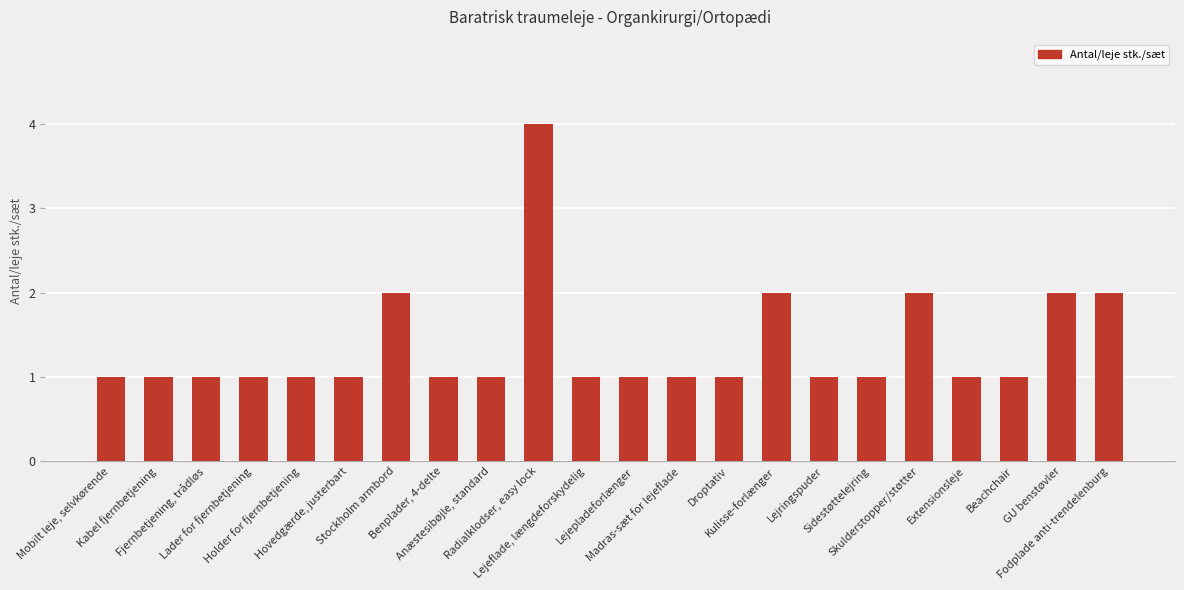

Reading right to left, what are all the values shown in this chart?

Fodplade anti-trendelenburg=2	GU benstøvler=2	Beachchair=1	Extensionsleje=1	Skulderstopper/støtter=2	Sidestøttelejring=1	Lejringspuder=1	Kulisse-forlænger=2	Droptativ=1	Madras-sæt for lejeflade=1	Lejepladeforlænger=1	Lejeflade, længdeforskydelig=1	Radialklodser, easy lock=4	Anæstesibøjle, standard=1	Benplader, 4-delte=1	Stockholm armbord=2	Hovedgærde, justerbart=1	Holder for fjernbetjening=1	Lader for fjernbetjening=1	Fjernbetjening, trådløs=1	Kabel fjernbetjening=1	Mobilt leje, selvkørende=1